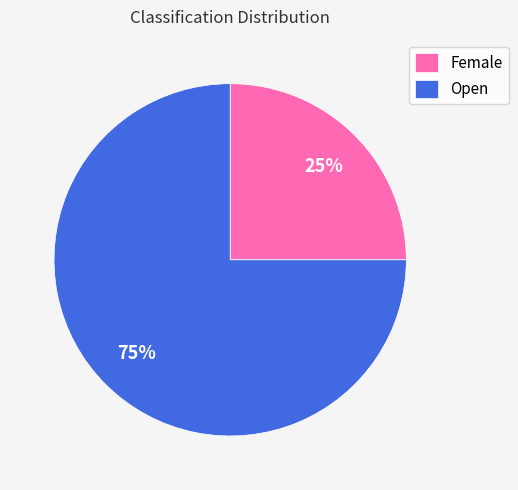

Does Open represent more than half of the total?

Yes